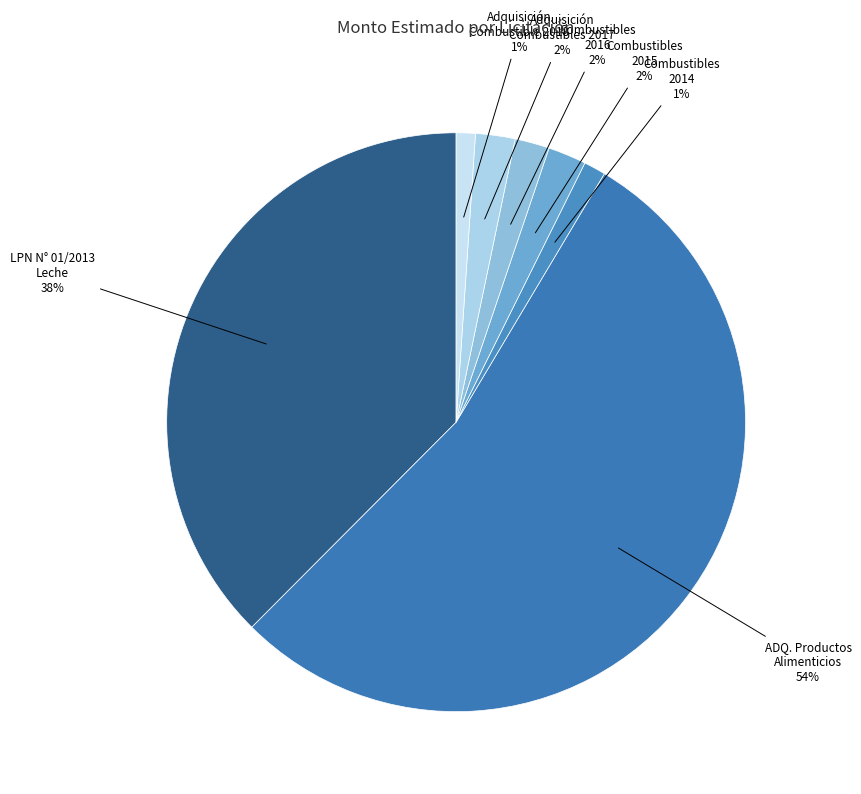

Which category has the smallest portion of the pie?

Adquisición
Combustible 2018